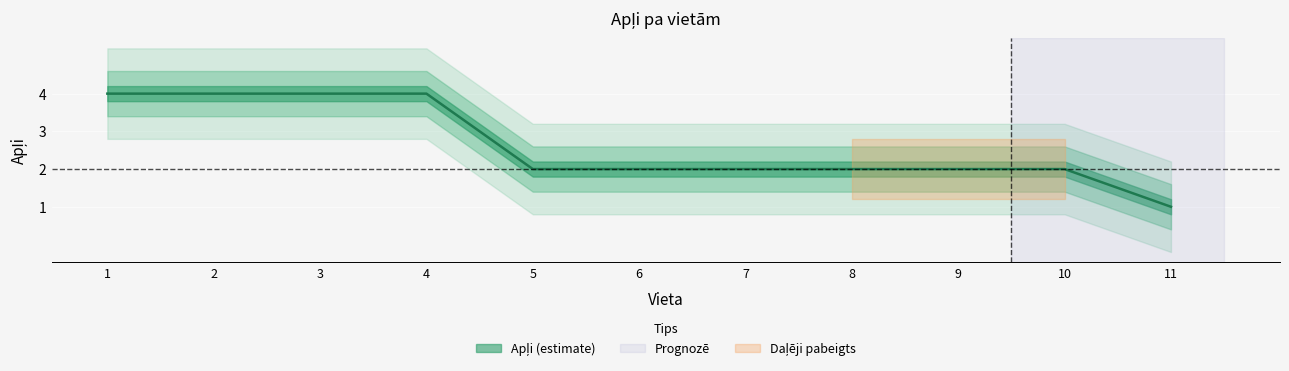

Does the chart display data point markers on the line(s)?

No